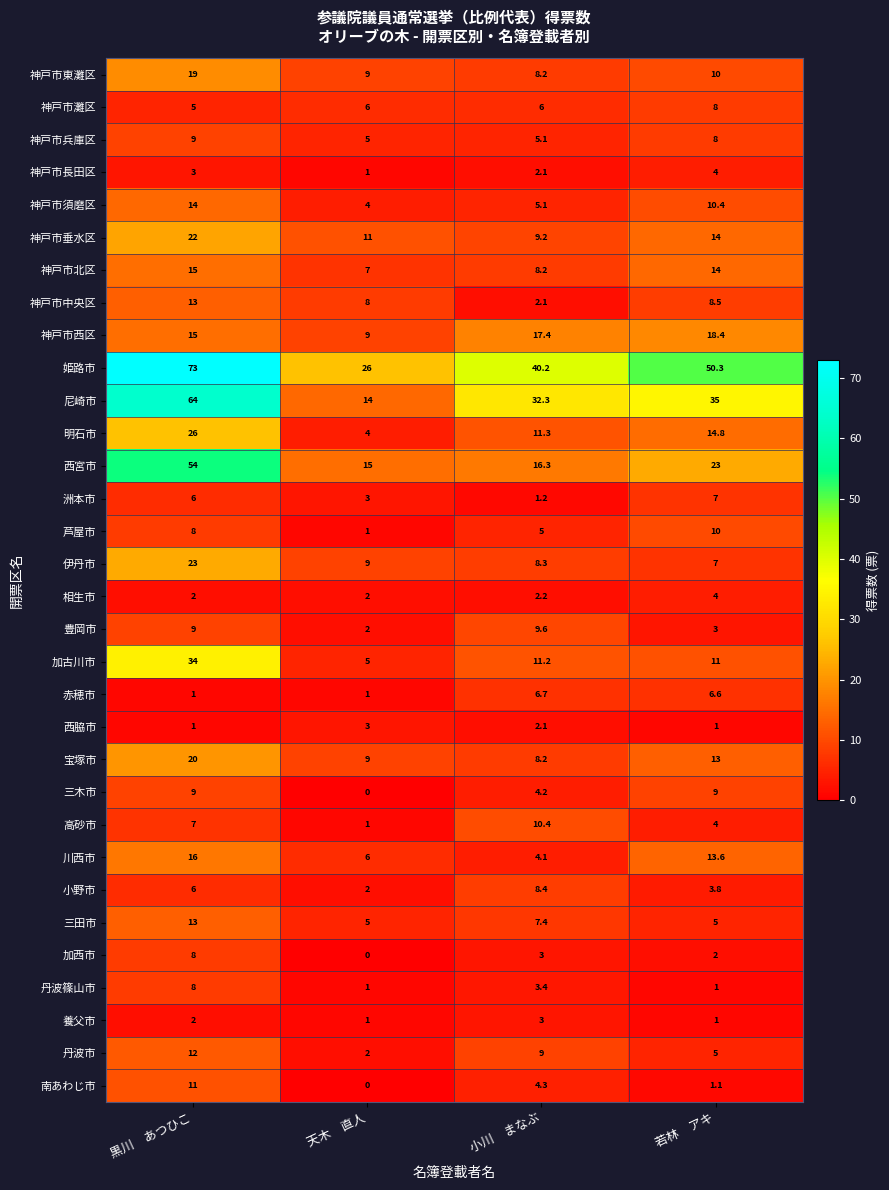

True or false: 洲本市 has a value of 7.0 at 若林　アキ.

True